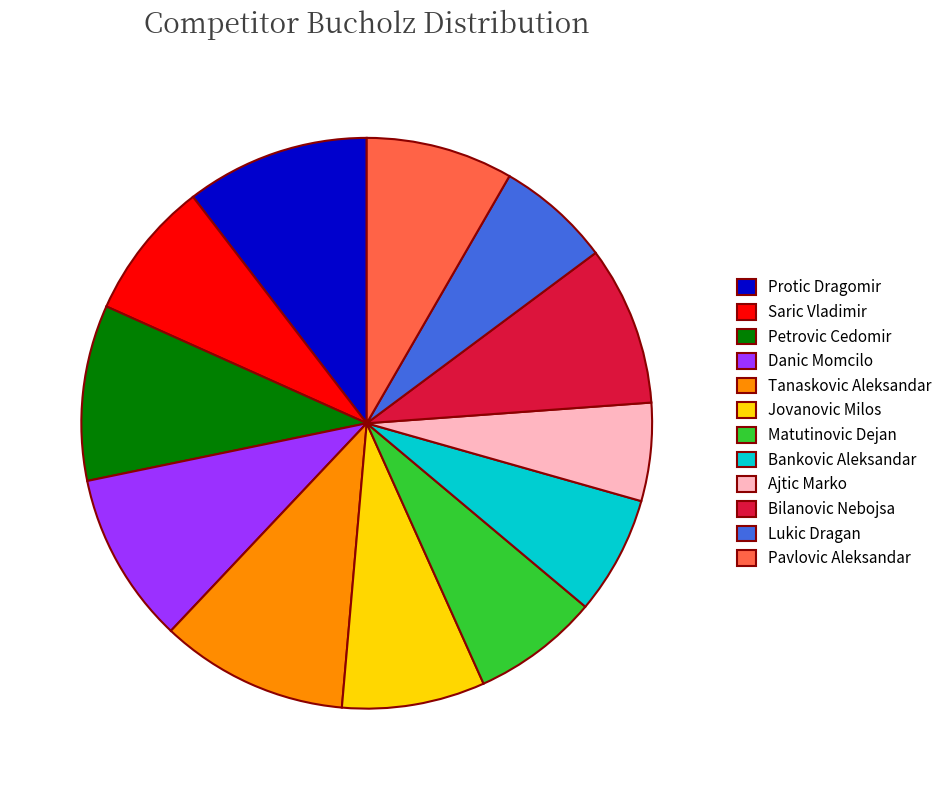

The Tanaskovic Aleksandar slice represents 23% of the pie. True or false?

False